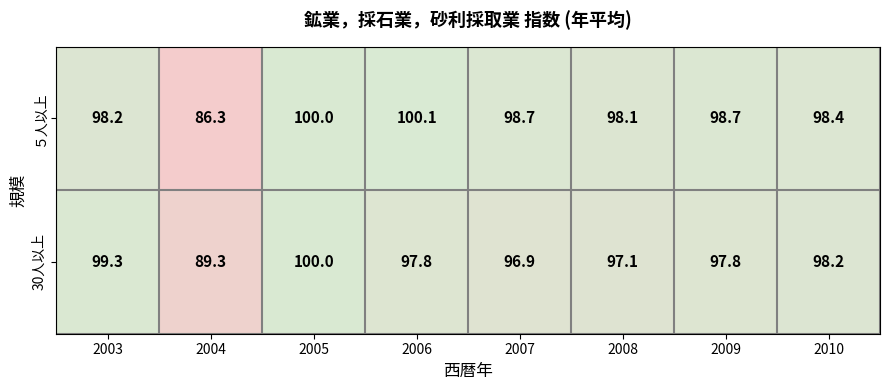

Which series has the largest total across all categories?

５人以上